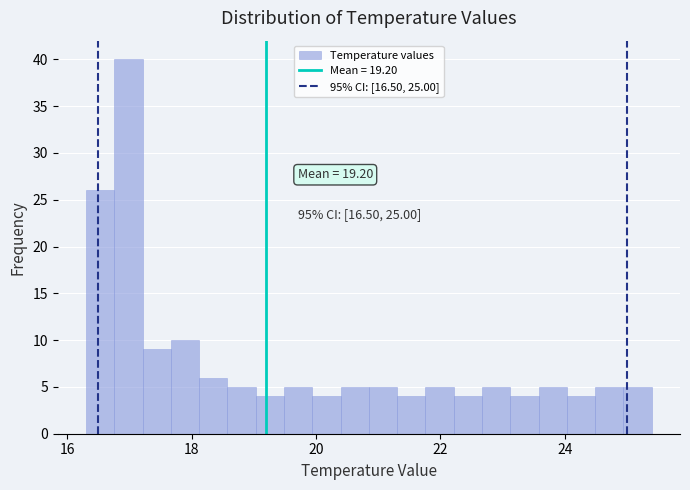

Around what value on the x-axis is the tallest bar? Give the approximate position of its centre, as read against the axis.

17.0